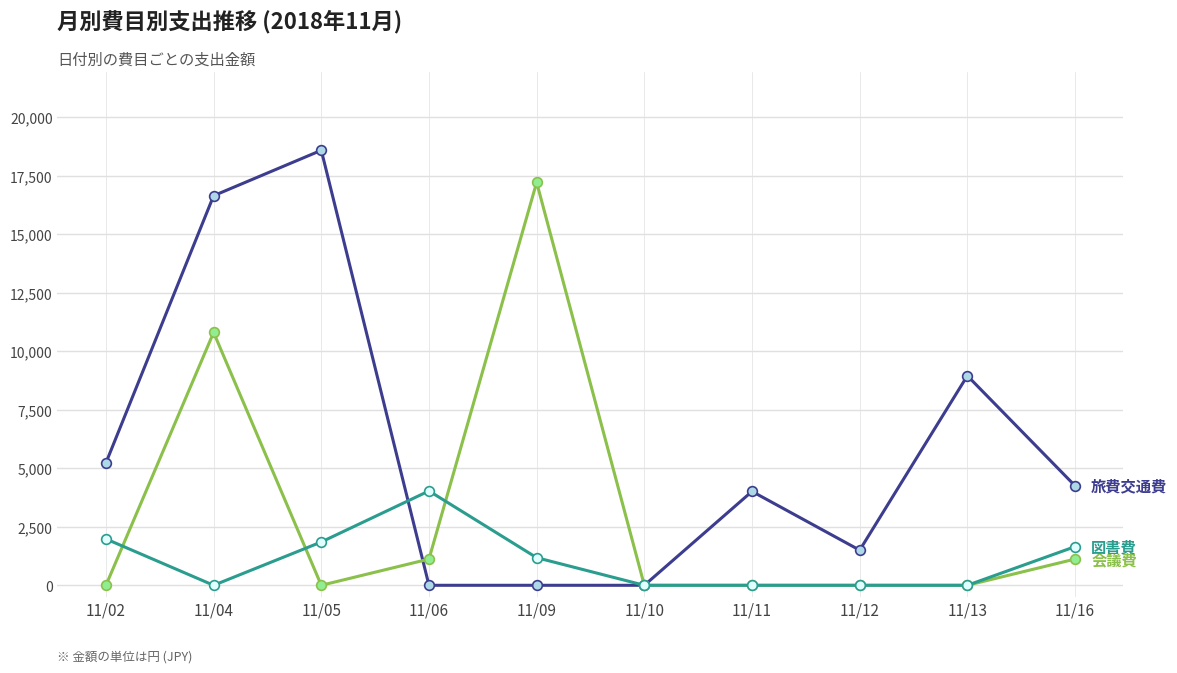

How many data points does each series have?

10